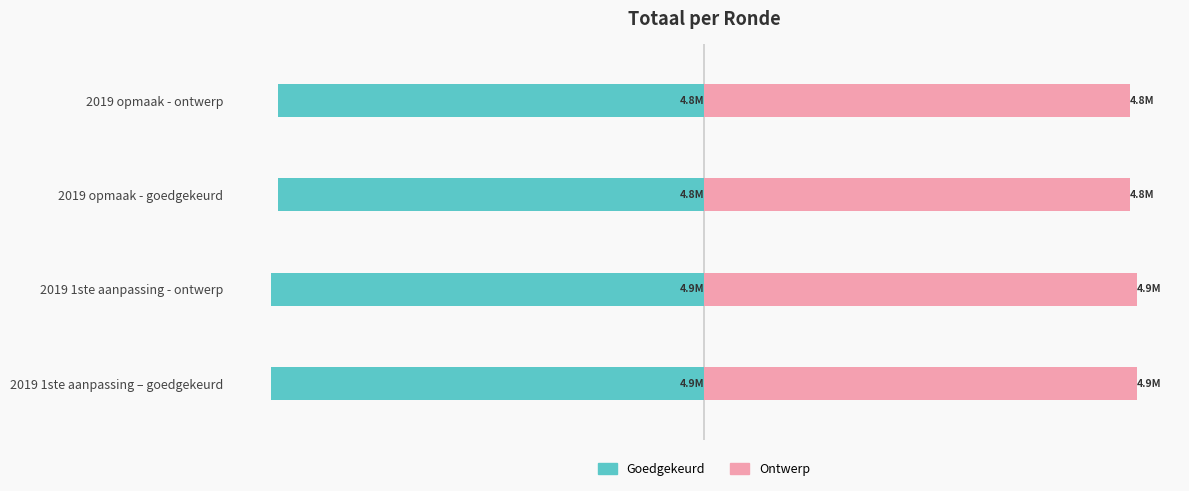

What are all the series names shown in the legend?

Goedgekeurd, Ontwerp